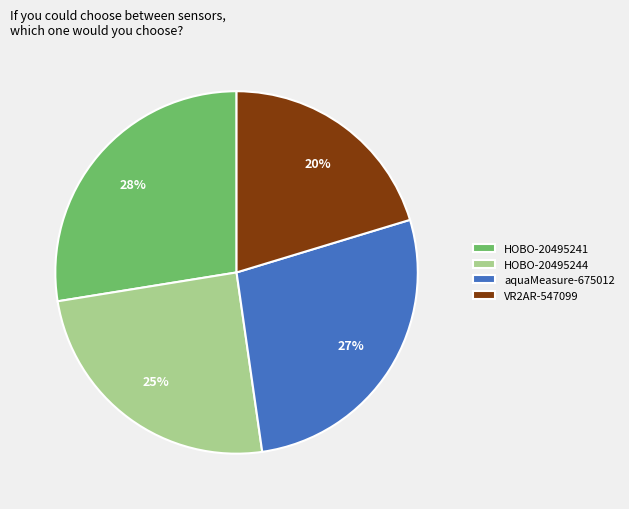

How many segments does this pie chart have?

4